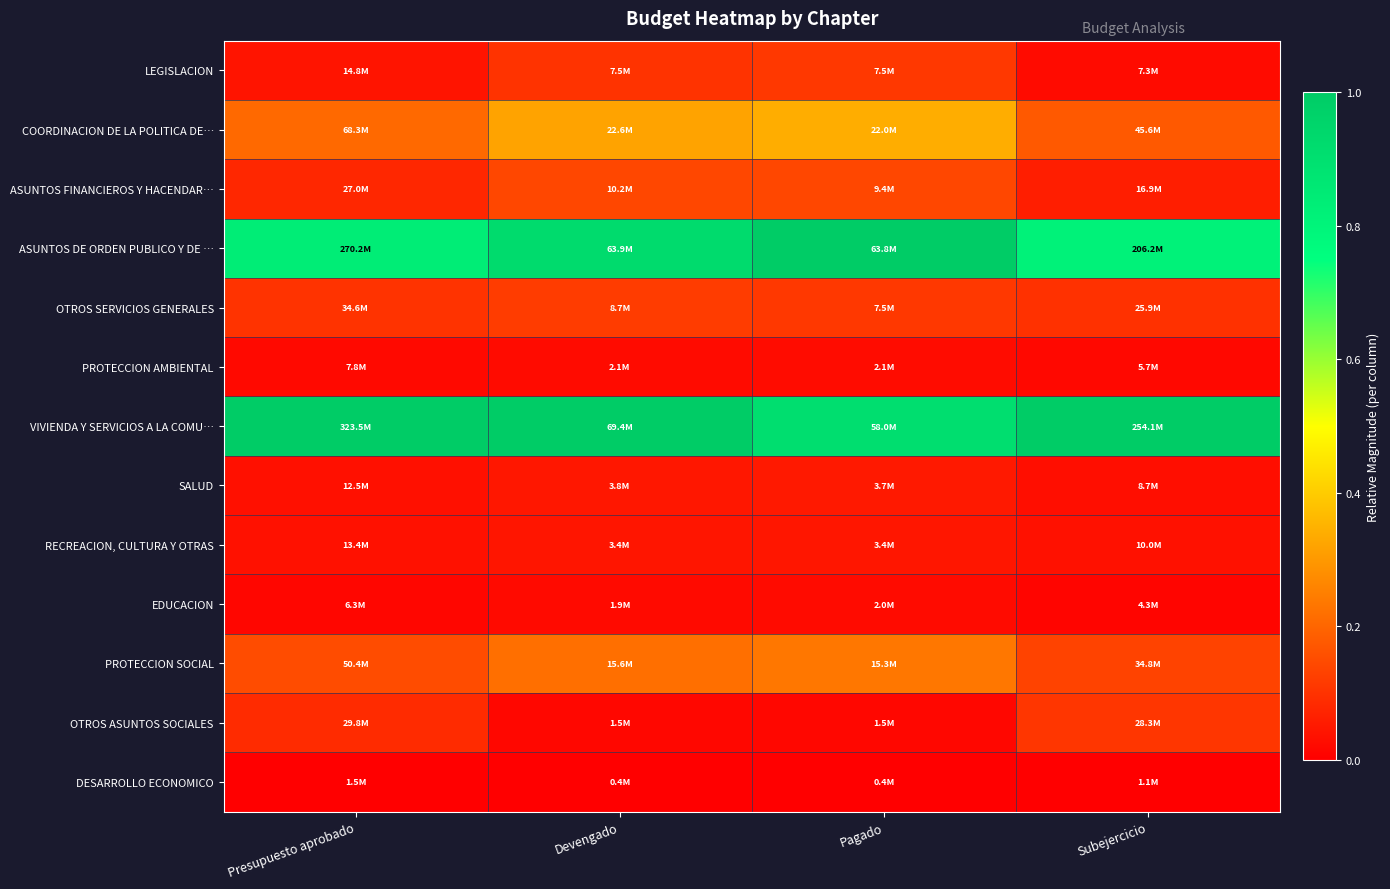

Which has a higher value, Presupuesto aprobado or Pagado?

Pagado